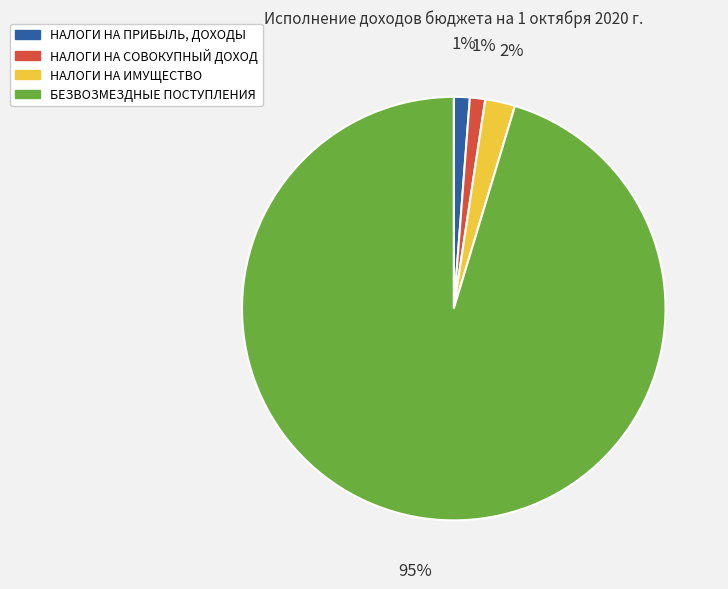

Is it true that НАЛОГИ НА ПРИБЫЛЬ, ДОХОДЫ is 6% of the pie?

False